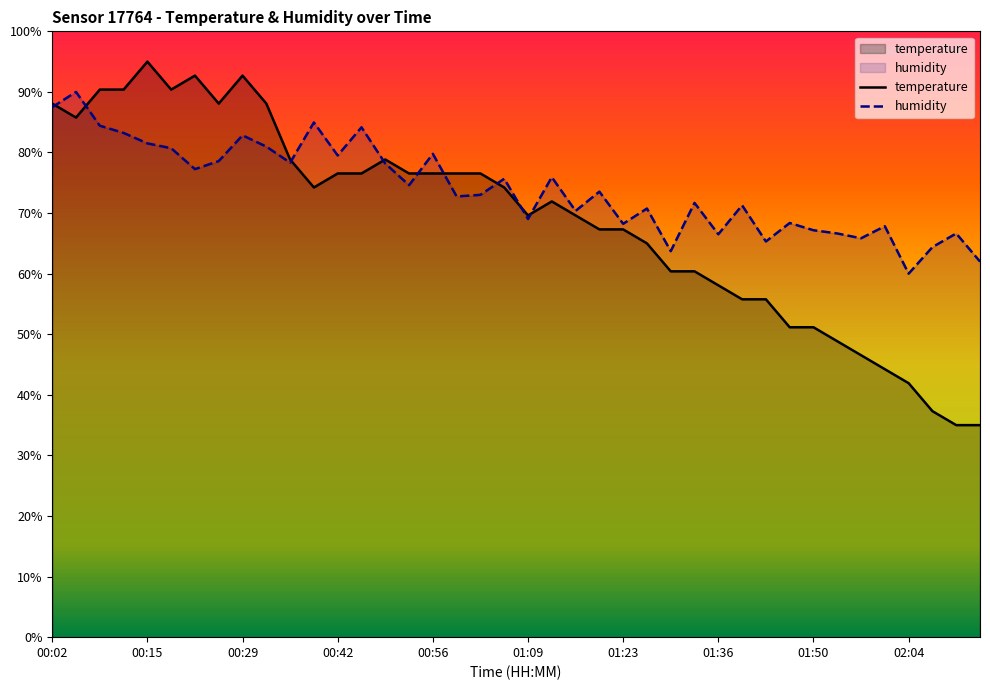

What is the sum of the humidity values at 01:53 and 00:12?

149.9